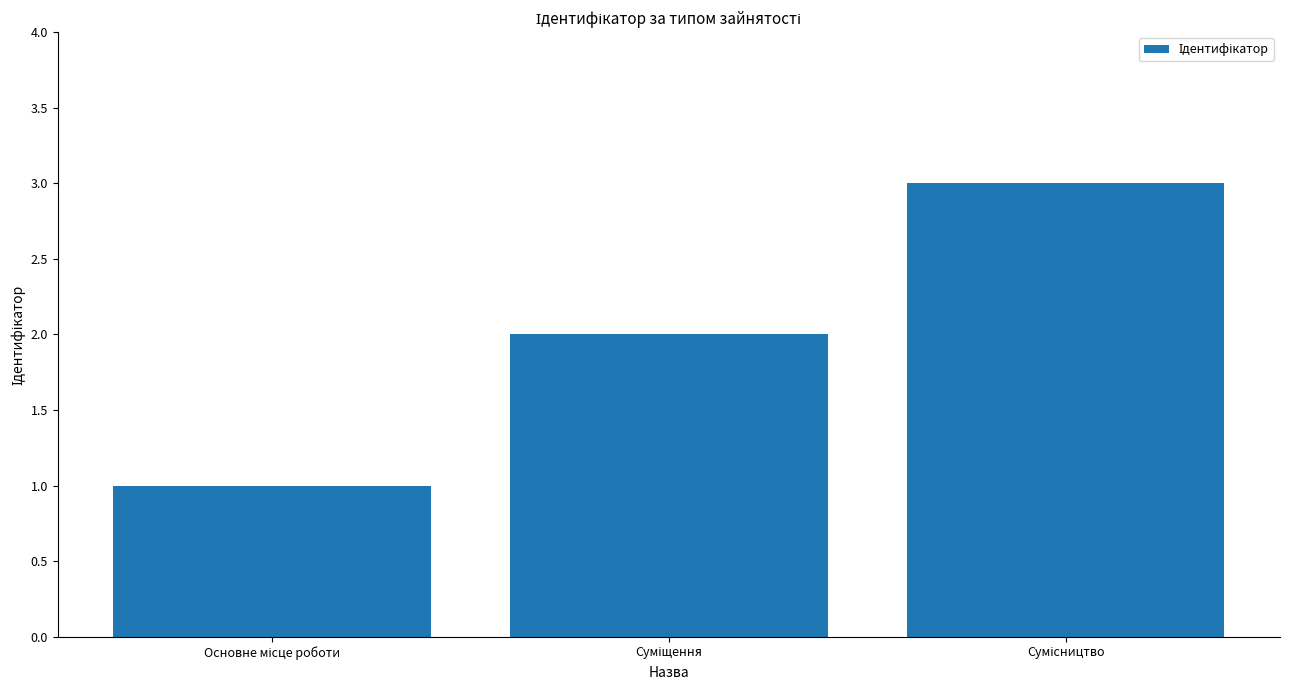

What is the maximum value shown in the chart?

3